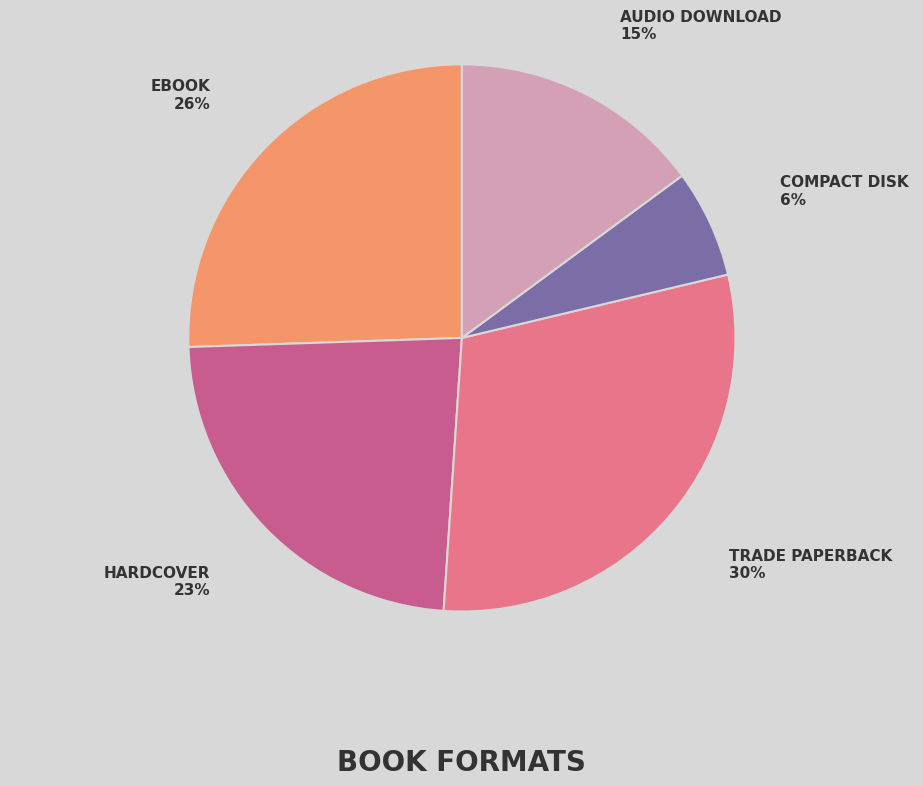

Is there any slice that represents more than half of the pie?

No